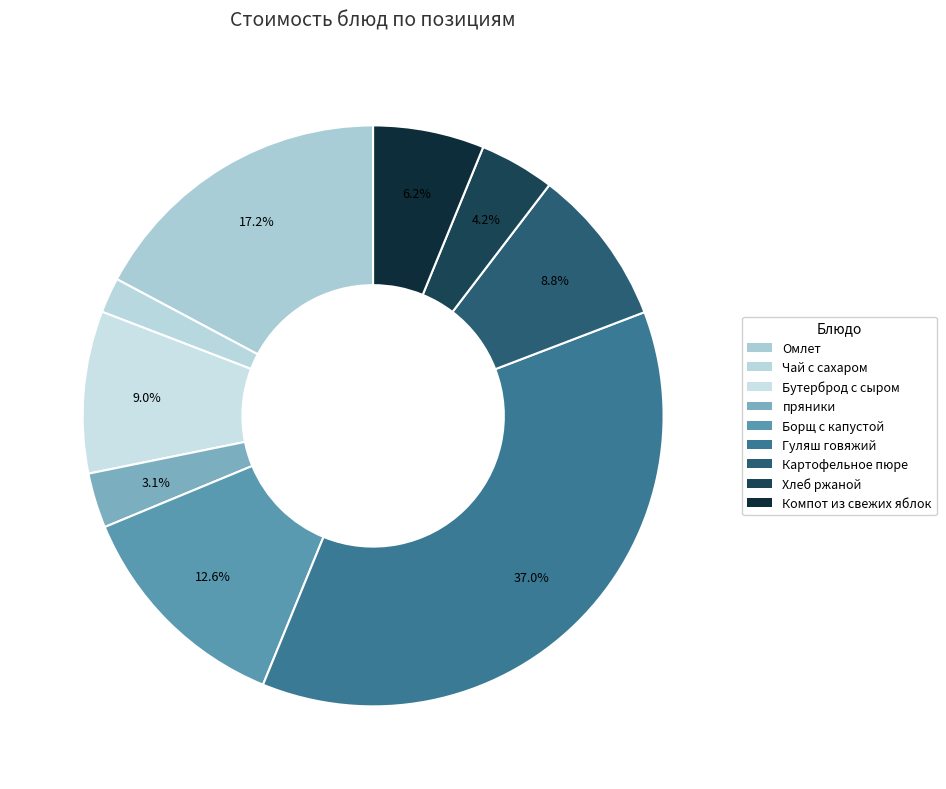

Does Борщ с капустой represent more than half of the total?

No